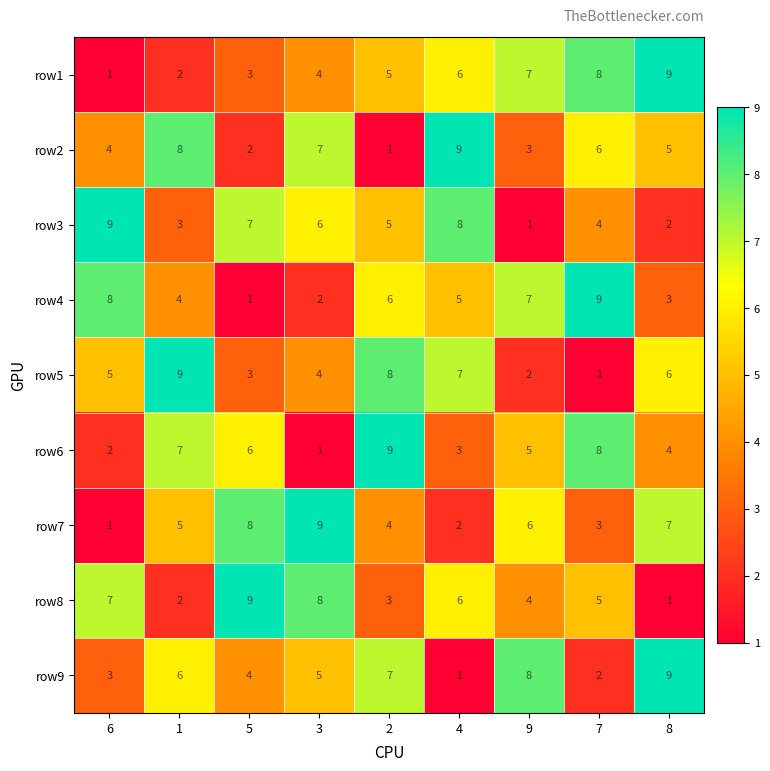

What is the total value across all series at 6?

40